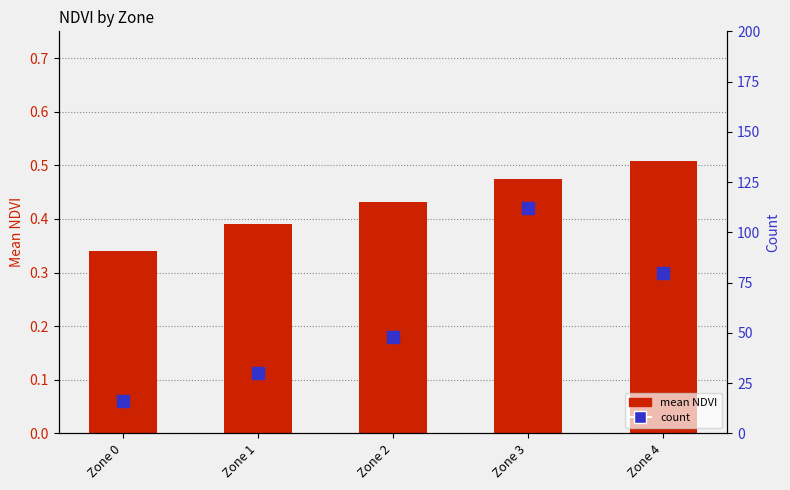

What is the minimum value for count?

16.0